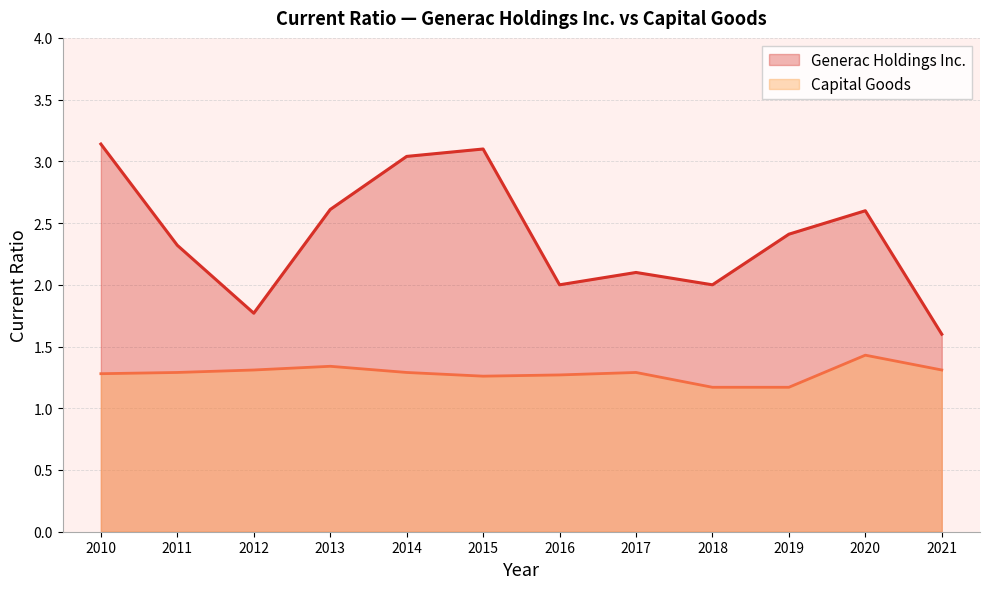

At which category does Capital Goods reach its first local valley?

2015